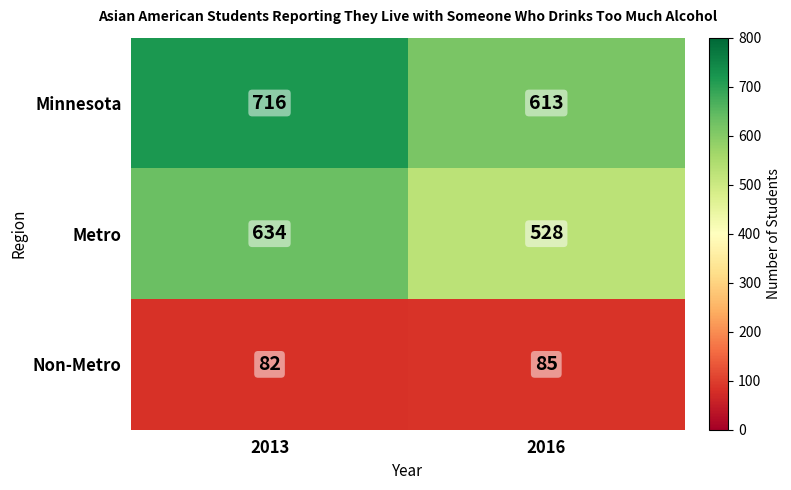

What value does the Non-Metro series have at 2016?

85